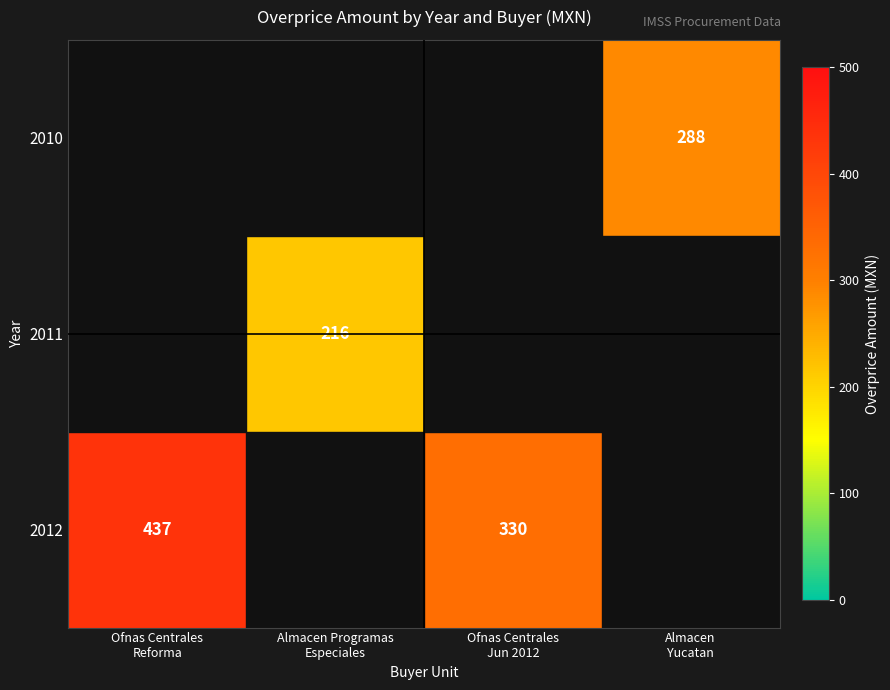

Which series has the largest range (max minus min)?

2012